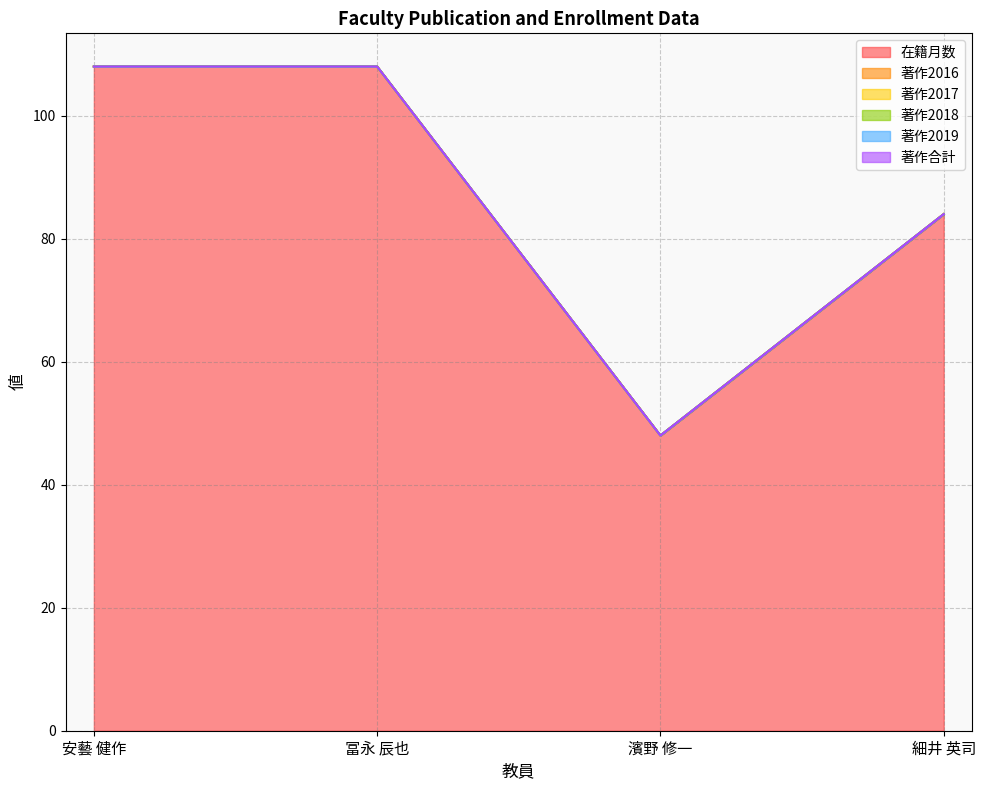

List the labels in order of 著作2017 value, largest first.

安藝 健作, 冨永 辰也, 濱野 修一, 細井 英司